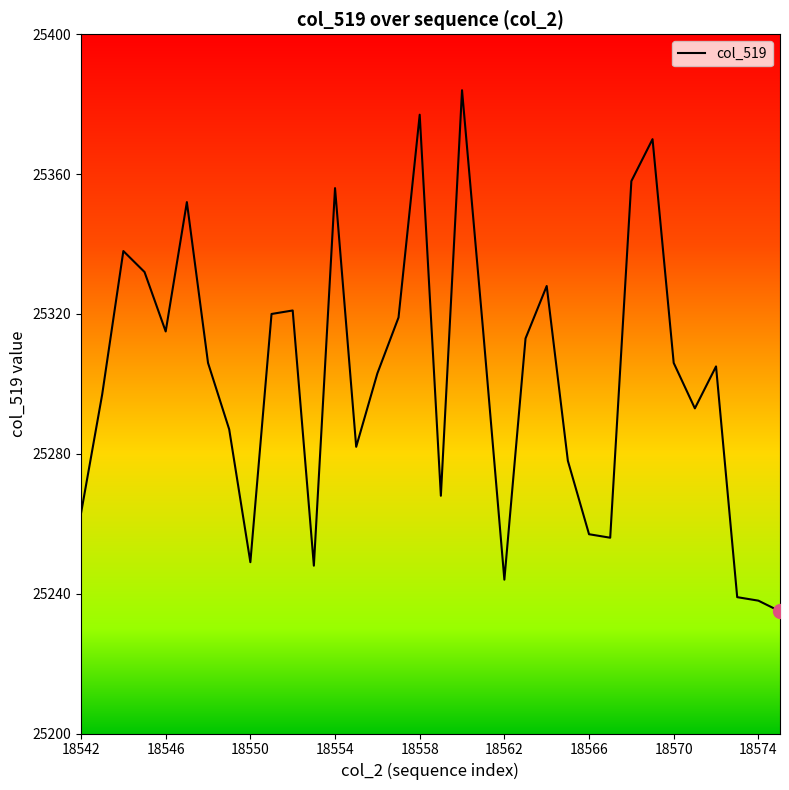

Does the chart display data point markers on the line(s)?

No